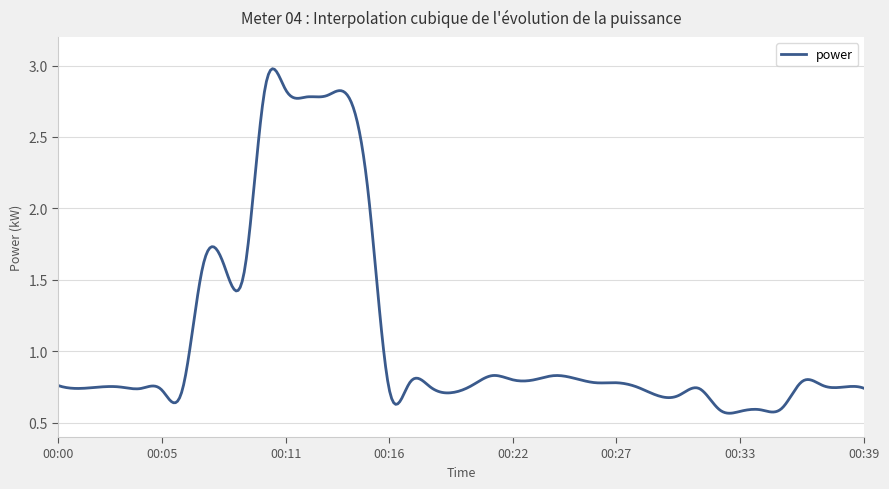

What is the difference between the maximum and minimum values?

2.4